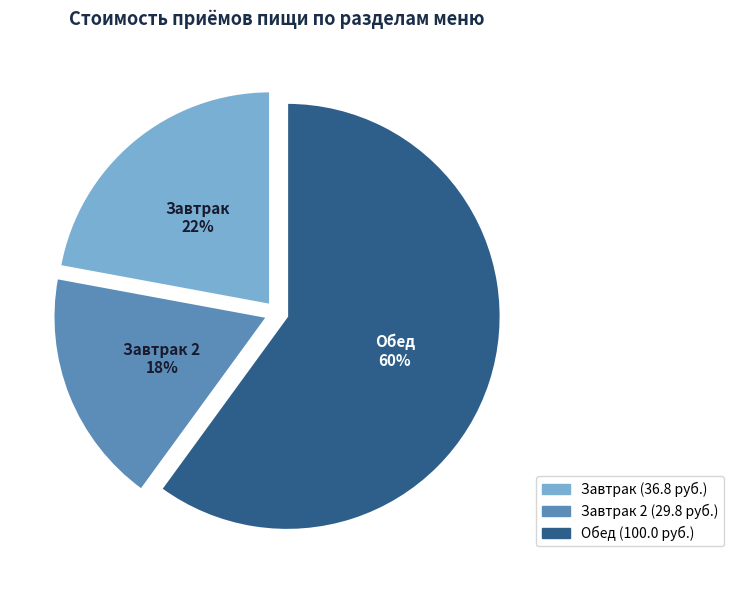

What is the smallest slice in the pie chart?

Завтрак 2